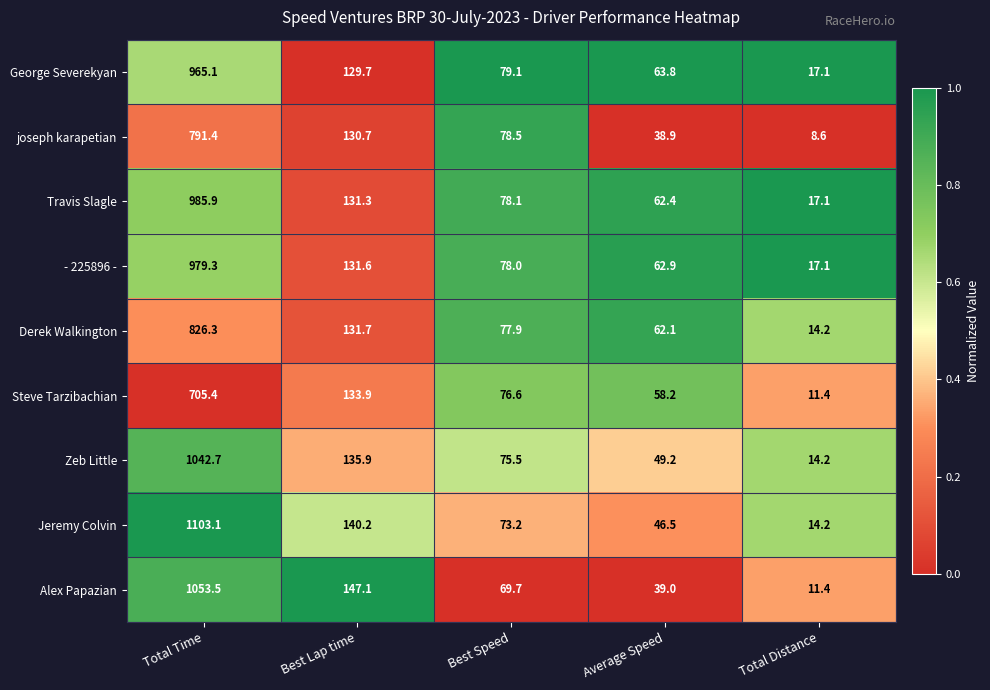

Which category has the highest value across all series?

Total Time